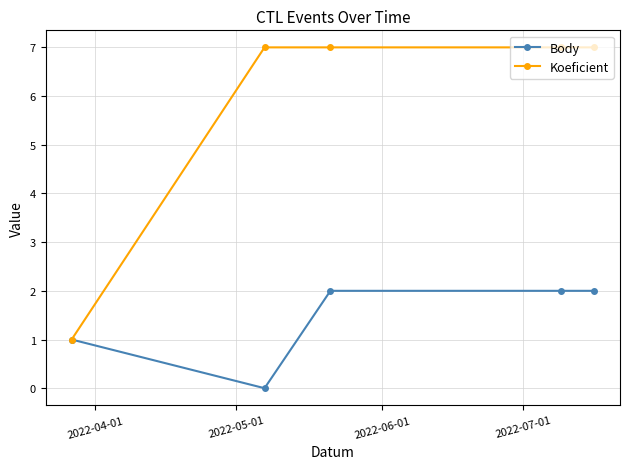

What is the sum of all Body values?

7